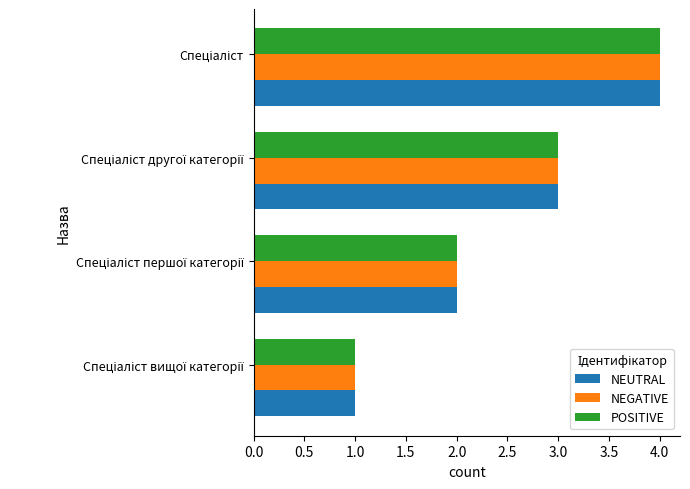

What is the greatest value displayed?

4